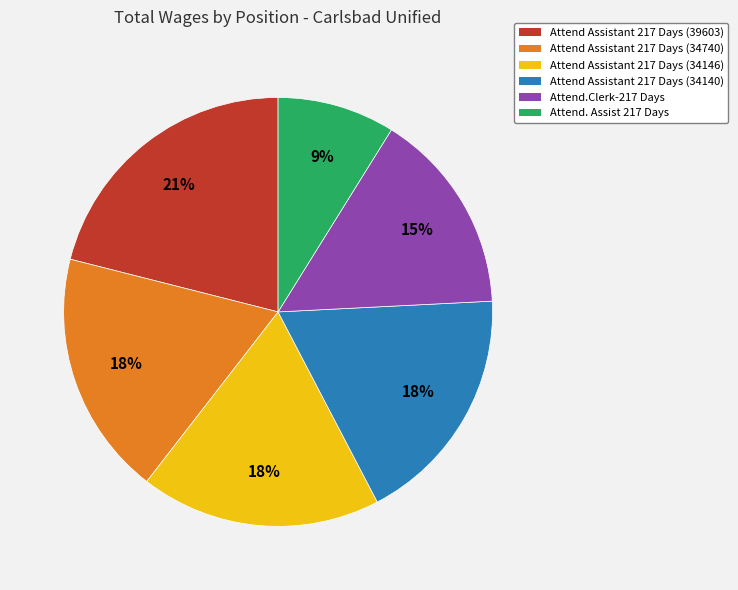

Is Attend Assistant 217 Days (34140) the majority of the pie?

No